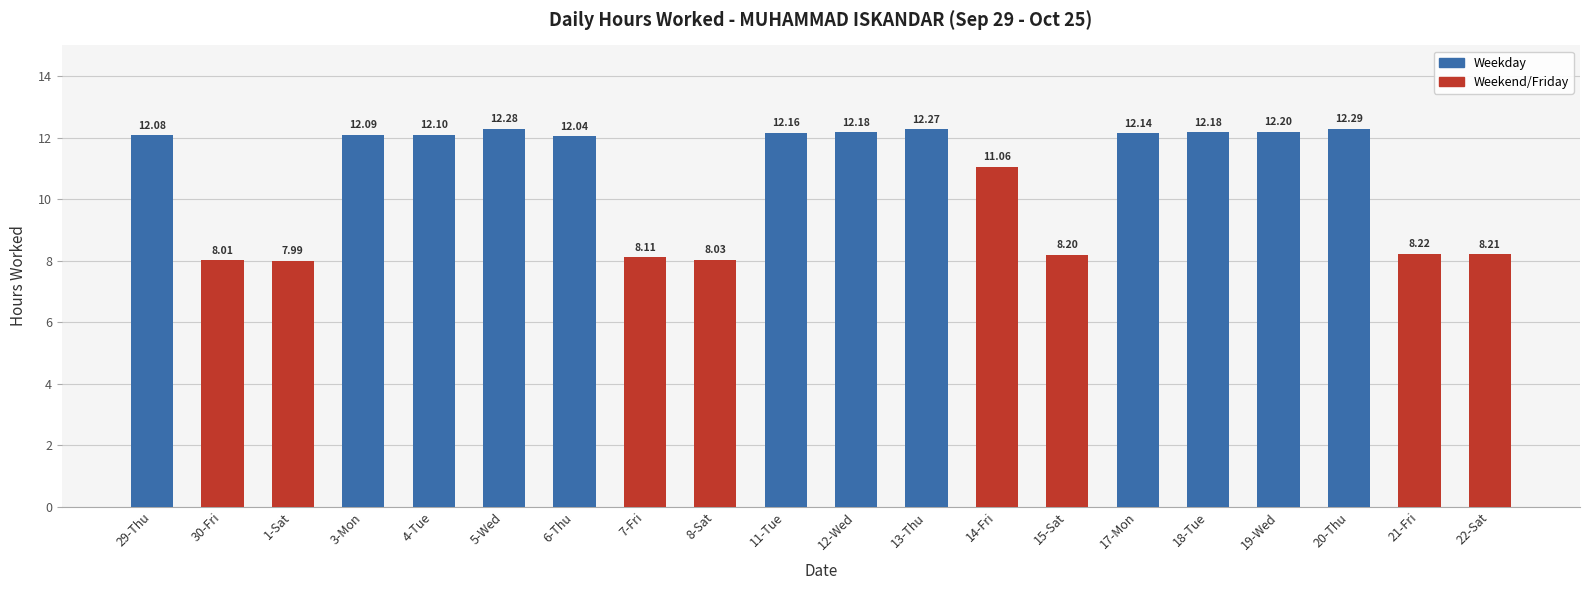

Reading left to right, transcribe all the data shown in this chart.

29-Thu=12.1	30-Fri=8.0	1-Sat=8.0	3-Mon=12.1	4-Tue=12.1	5-Wed=12.3	6-Thu=12.0	7-Fri=8.1	8-Sat=8.0	11-Tue=12.2	12-Wed=12.2	13-Thu=12.3	14-Fri=11.1	15-Sat=8.2	17-Mon=12.1	18-Tue=12.2	19-Wed=12.2	20-Thu=12.3	21-Fri=8.2	22-Sat=8.2